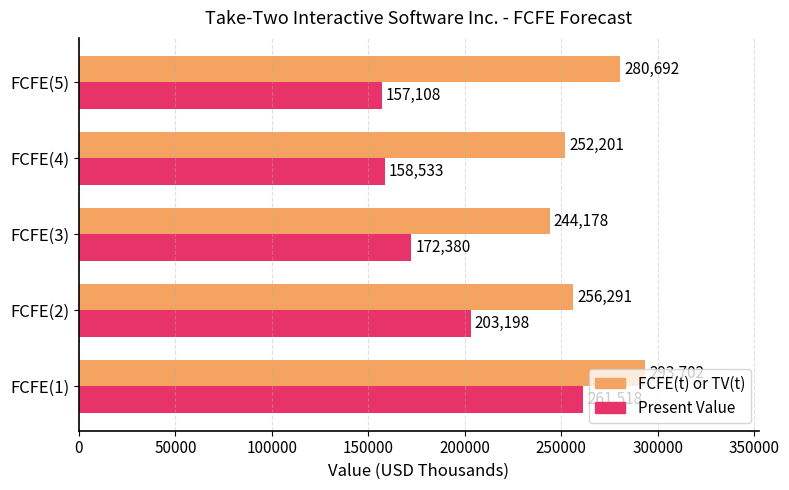

Where is FCFE(t) or TV(t) nearest to the value 268940?

FCFE(5)